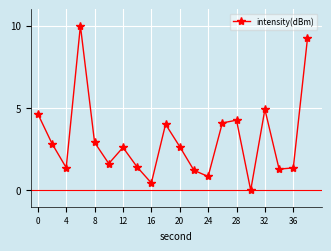

What is the value of the 2nd point from the left?

2.8